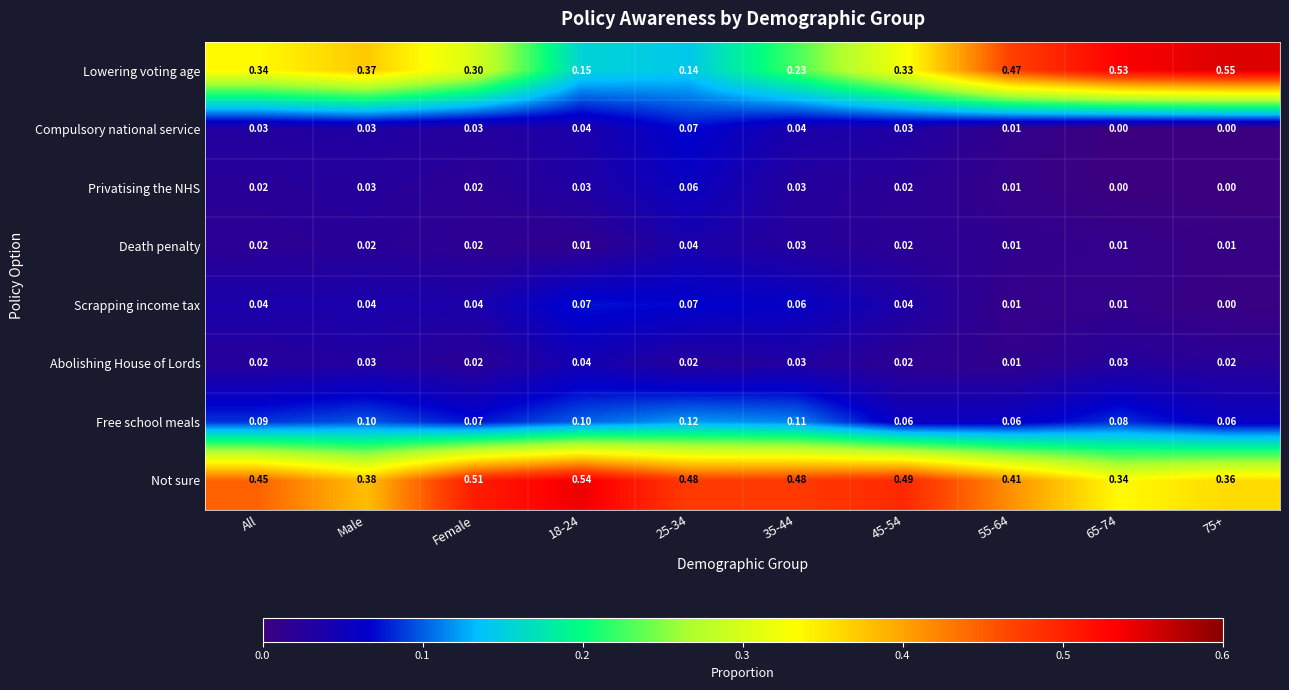

Which series has the largest total across all categories?

Not sure